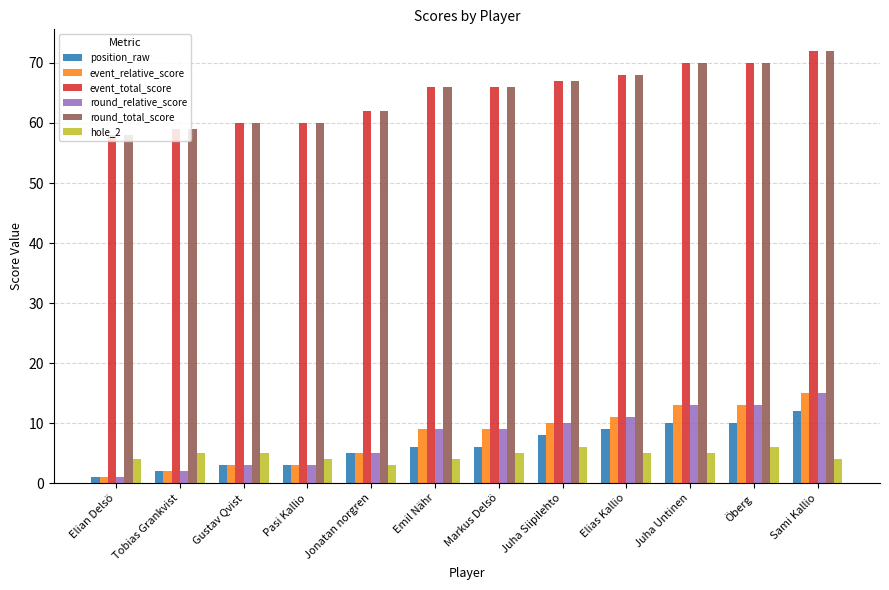

What is the difference between the position_raw values at Elian Delsö and Elias Kallio?

8